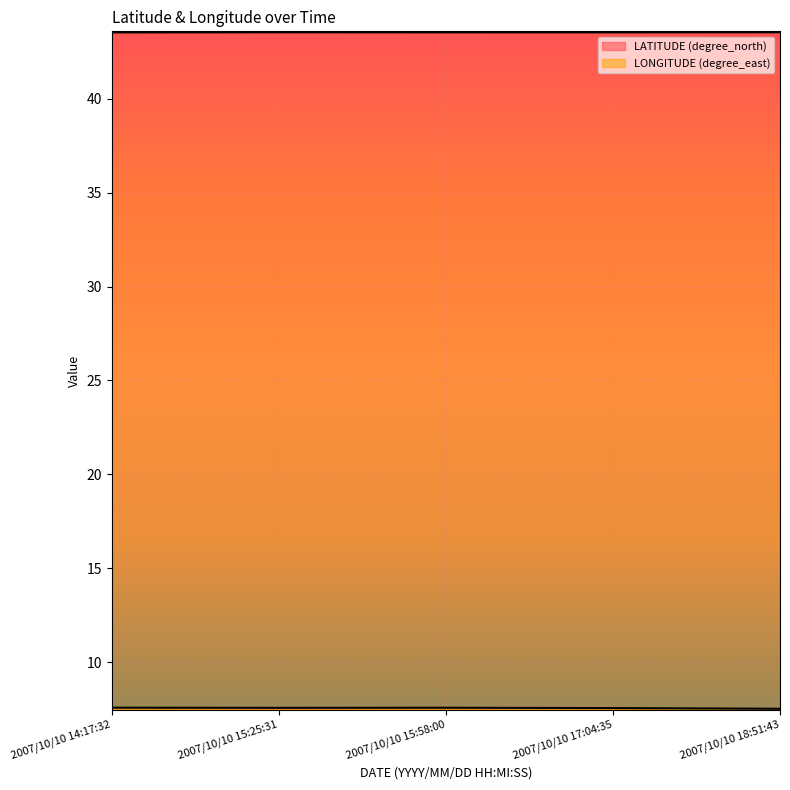

What is the difference between the highest and lowest values at 2007/10/10 15:58:00?

36.0